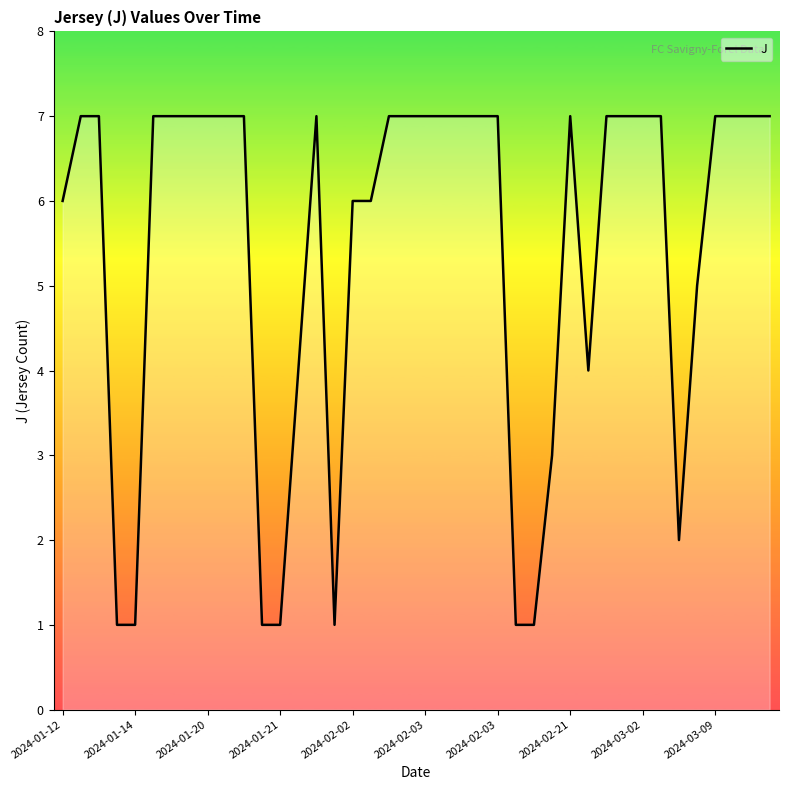

What is the average value?

5